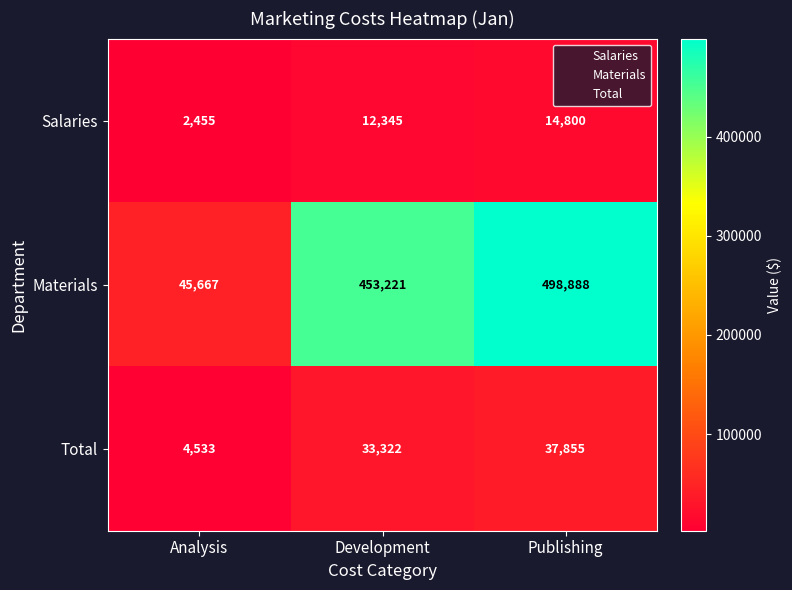

What is the smallest value displayed?

2455